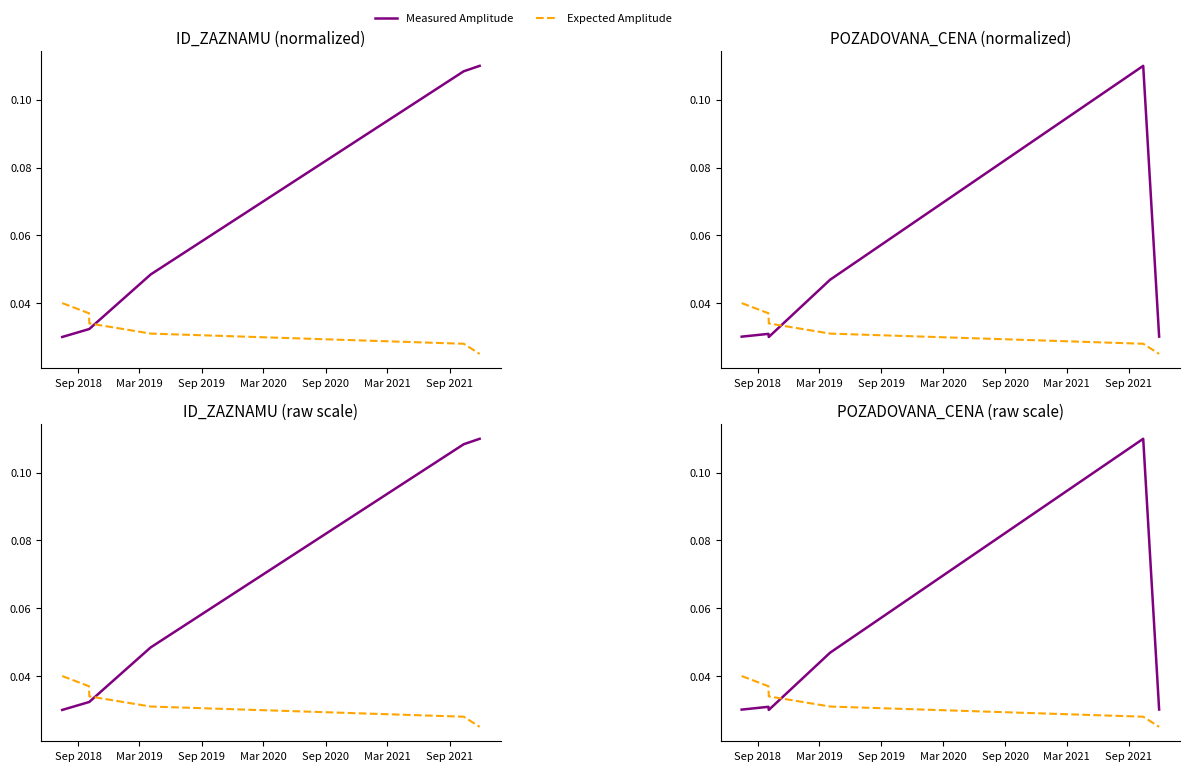

What are all the series names shown in the legend?

Measured Amplitude, Expected Amplitude